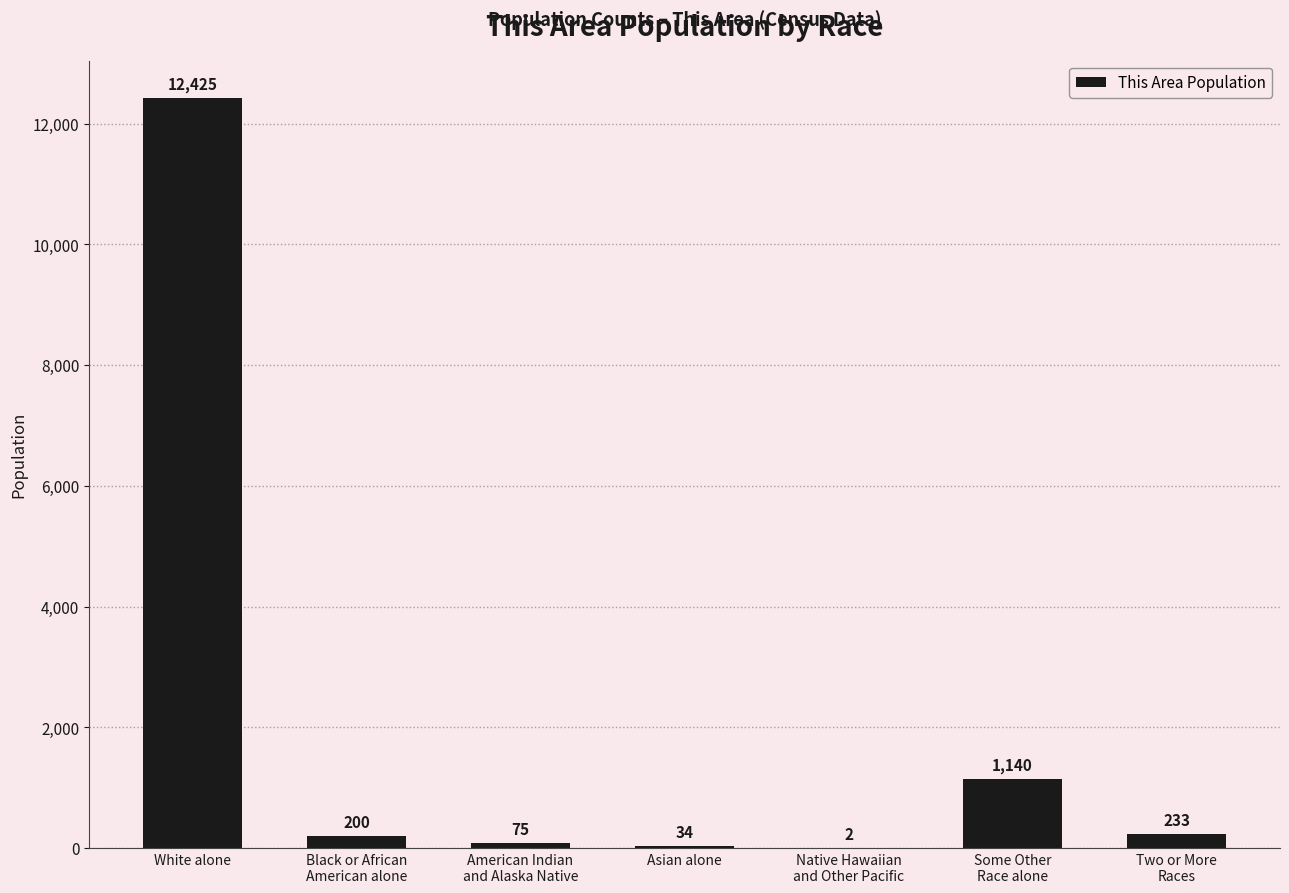

Reading left to right, what are all the values shown in this chart?

12425	200	75	34	2	1140	233